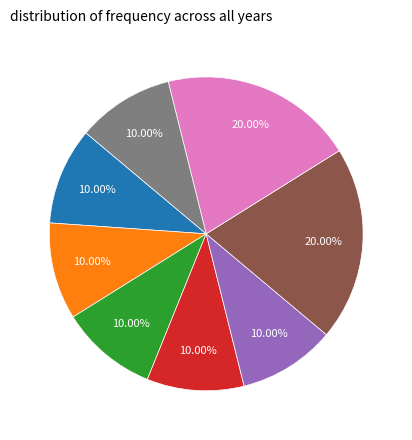

Does any single category account for the majority?

No